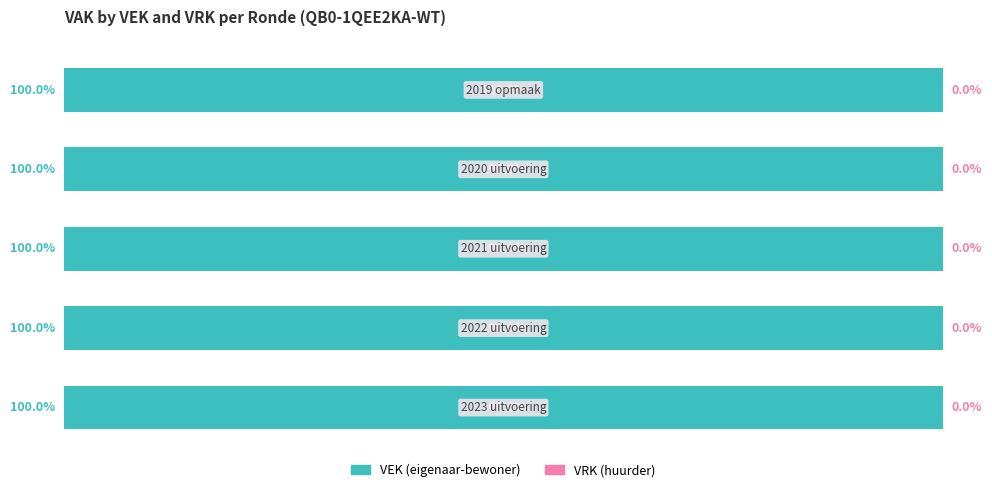

Which series has the largest total across all categories?

VEK